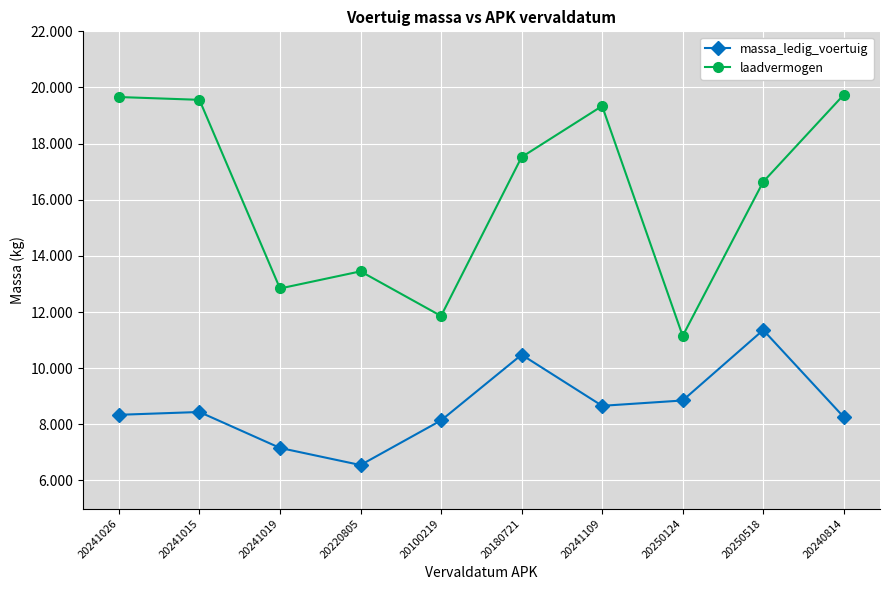

What value does the laadvermogen series have at 20100219?

11860